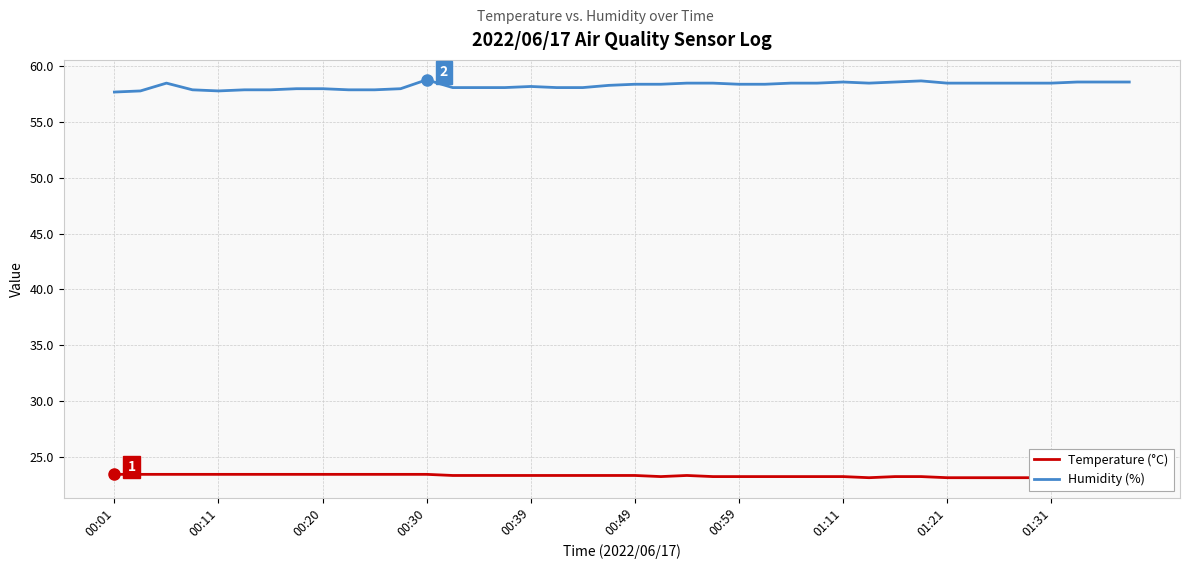

Read the Temperature (°C) value at 27.

23.2